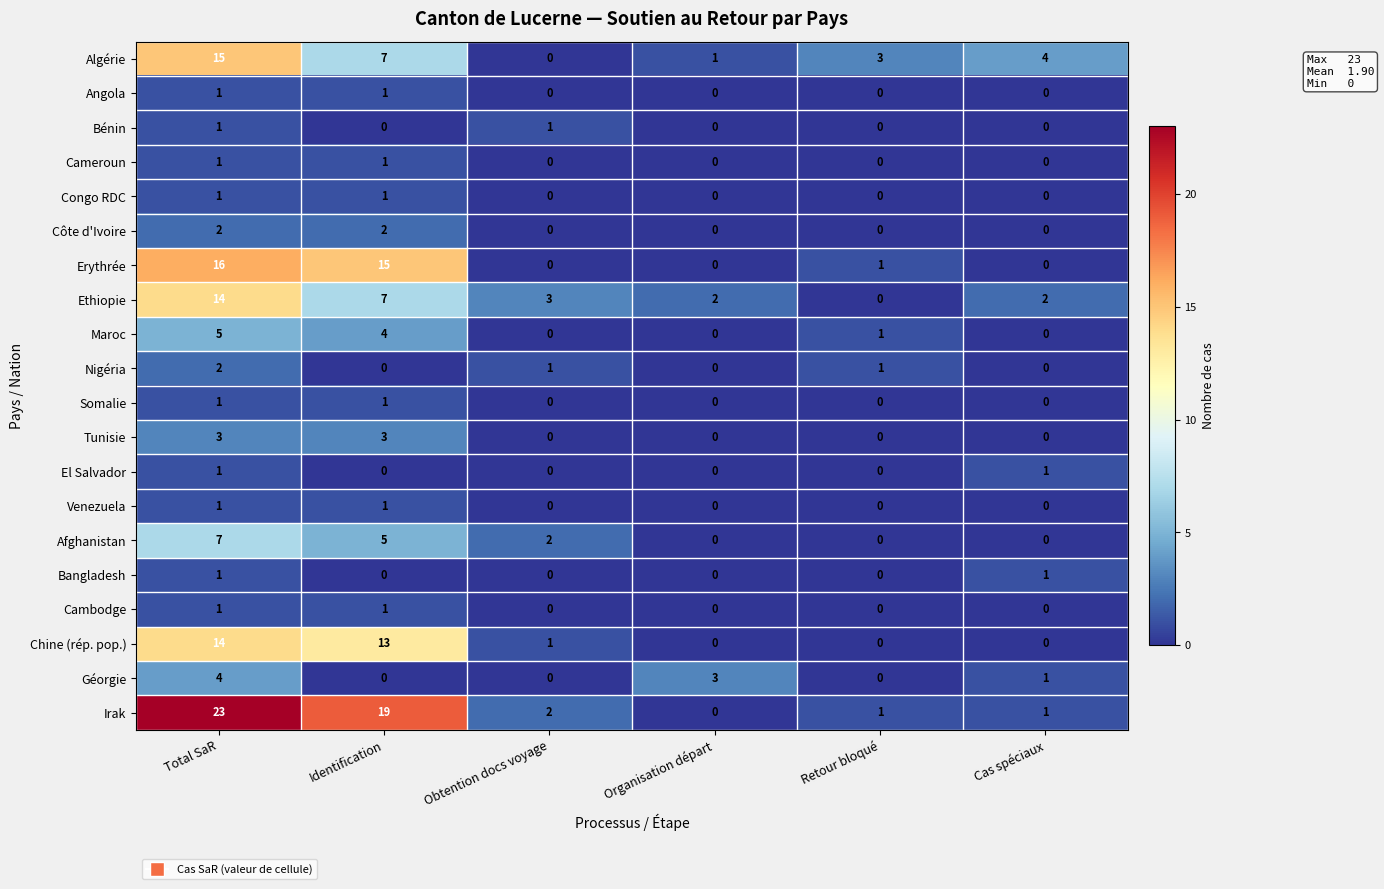

What is the total value across all series at Cas spéciaux?

10